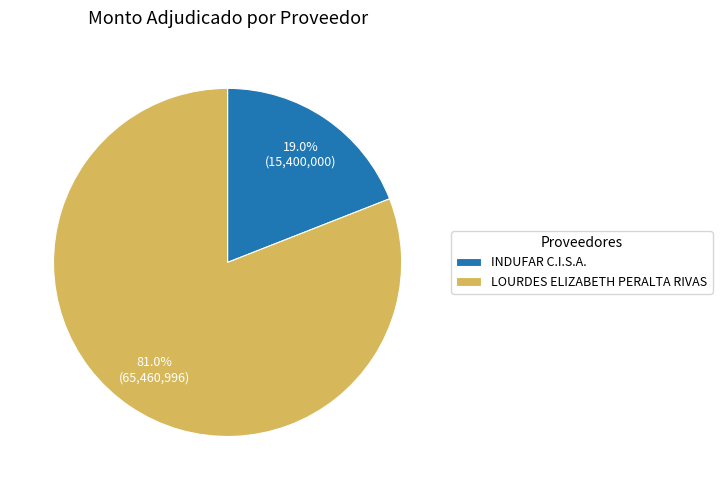

Which slice is the smallest?

INDUFAR C.I.S.A.